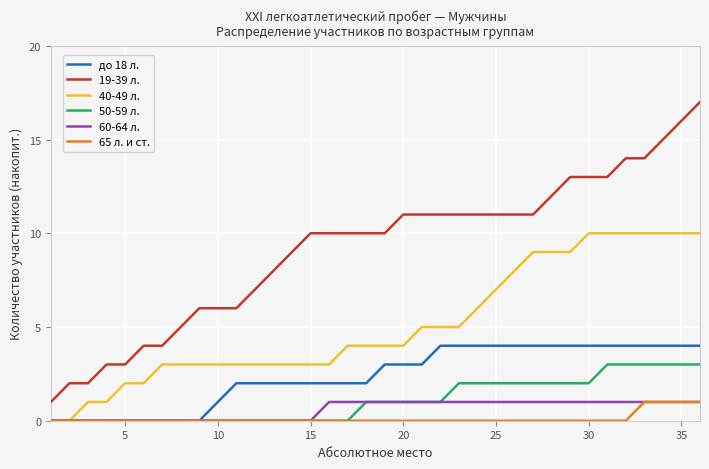

Which series has the largest total across all categories?

19-39 л.